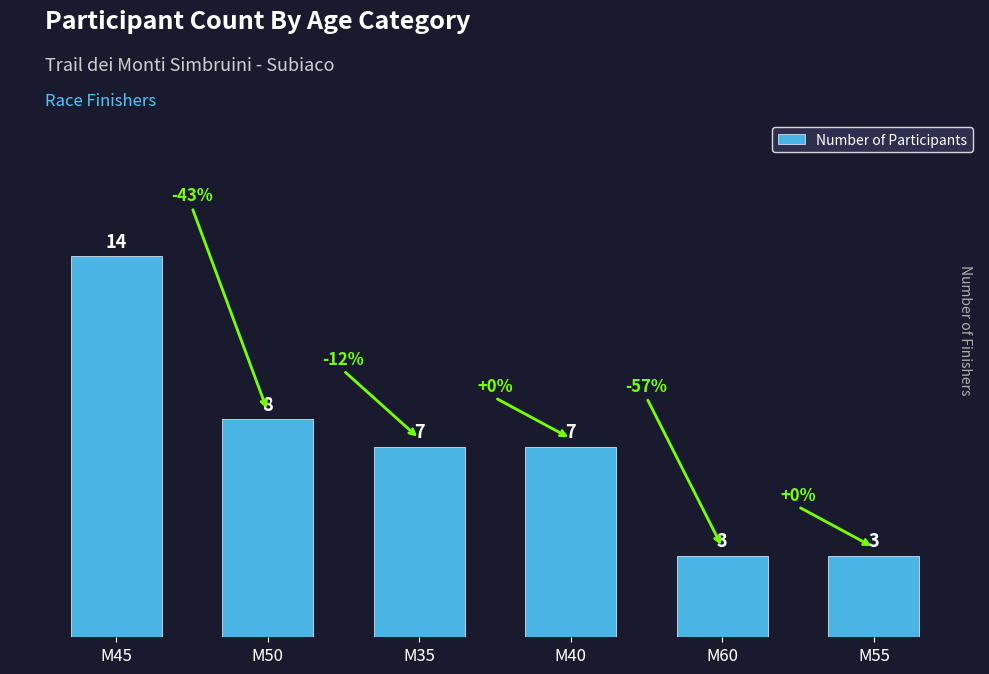

How many bars are there in total?

6